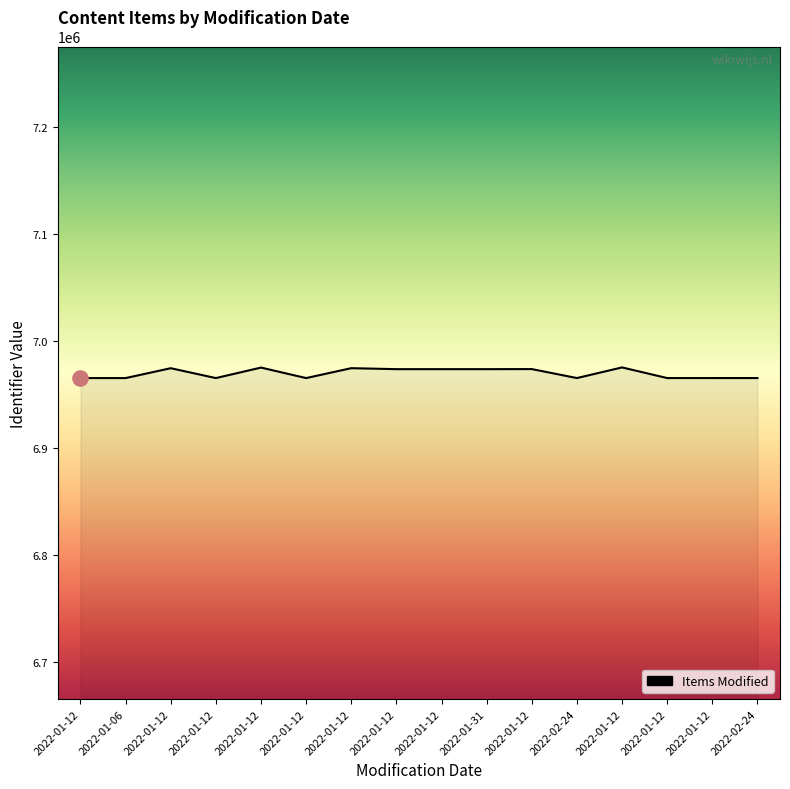

Between 2022-01-12 and 2022-01-12, which is larger?

2022-01-12